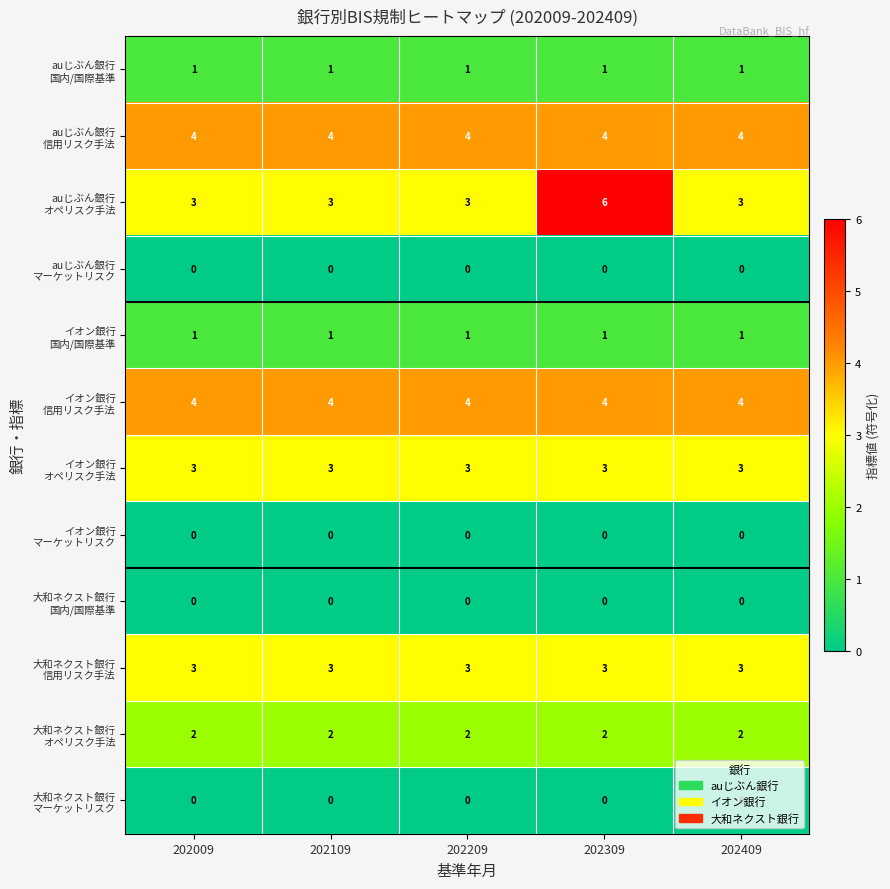

At how many categories does at least one series exceed 0?

5